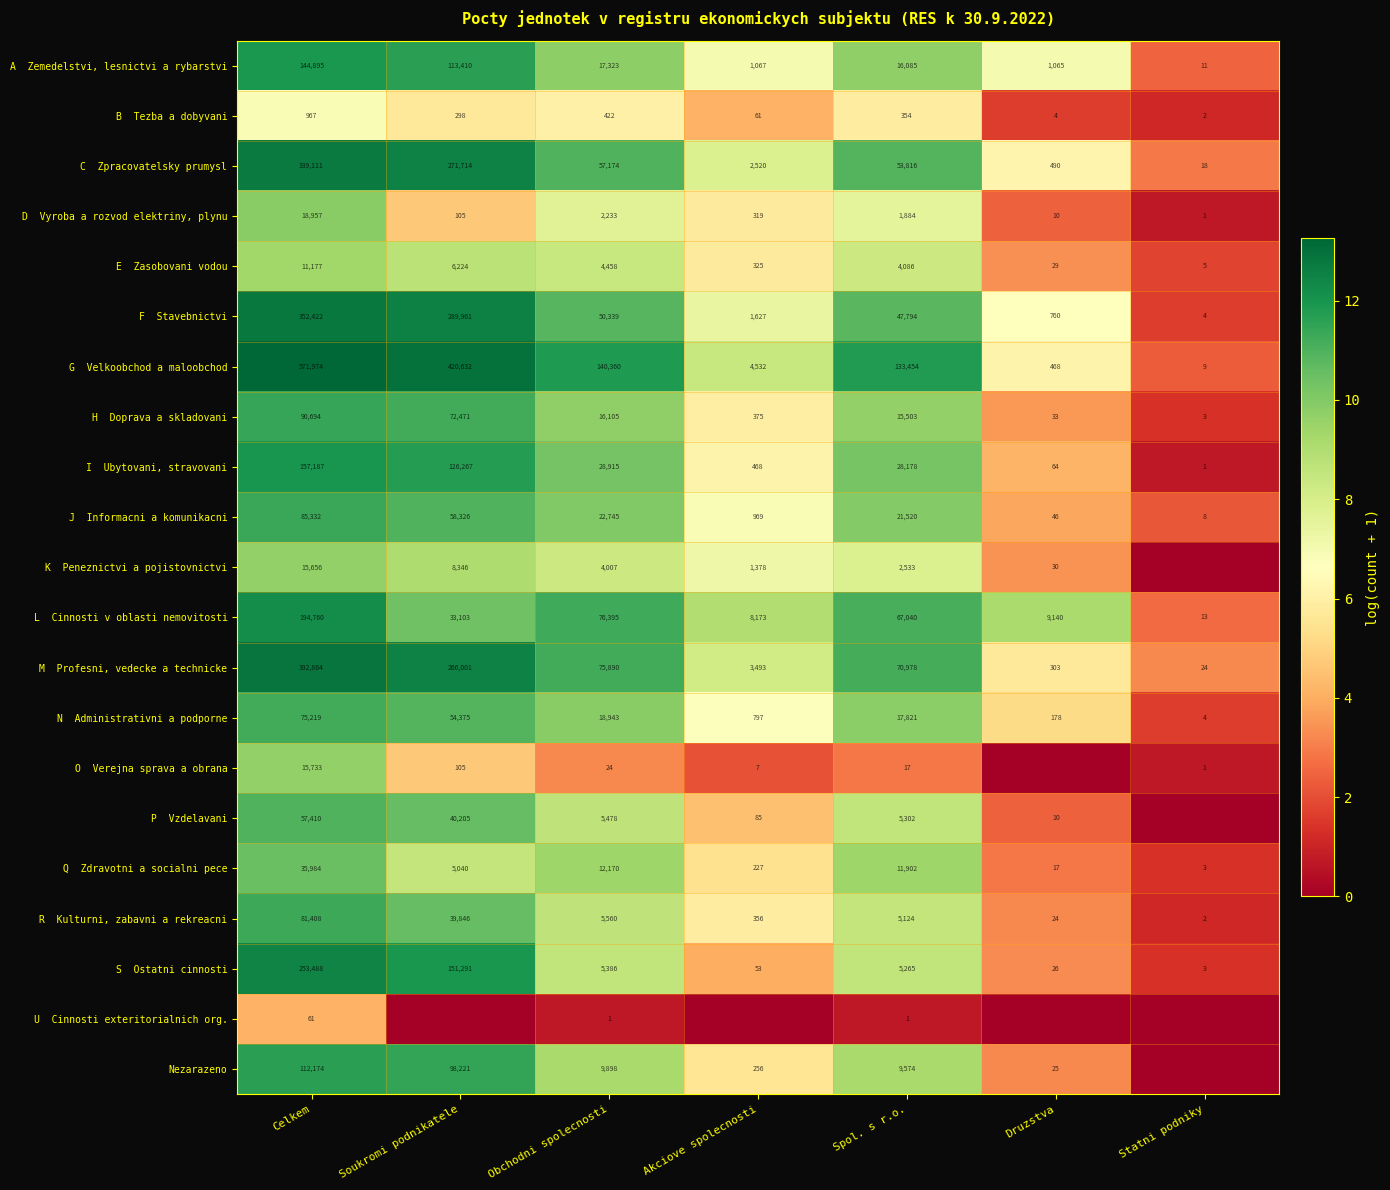

What is the spread (max minus min) of values at Obchodni spolecnosti?

140359